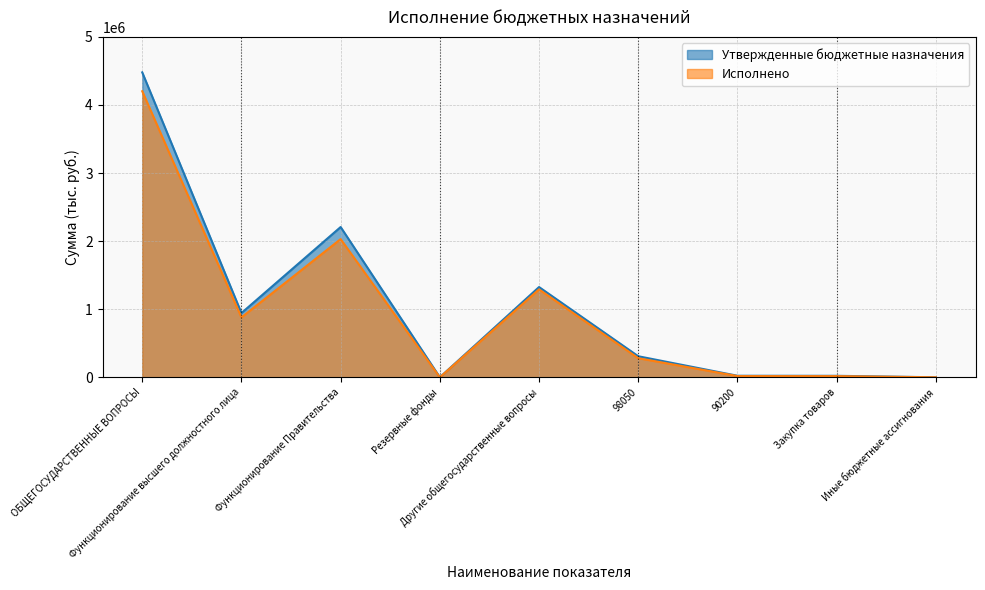

What position from the left is Закупка товаров?

8